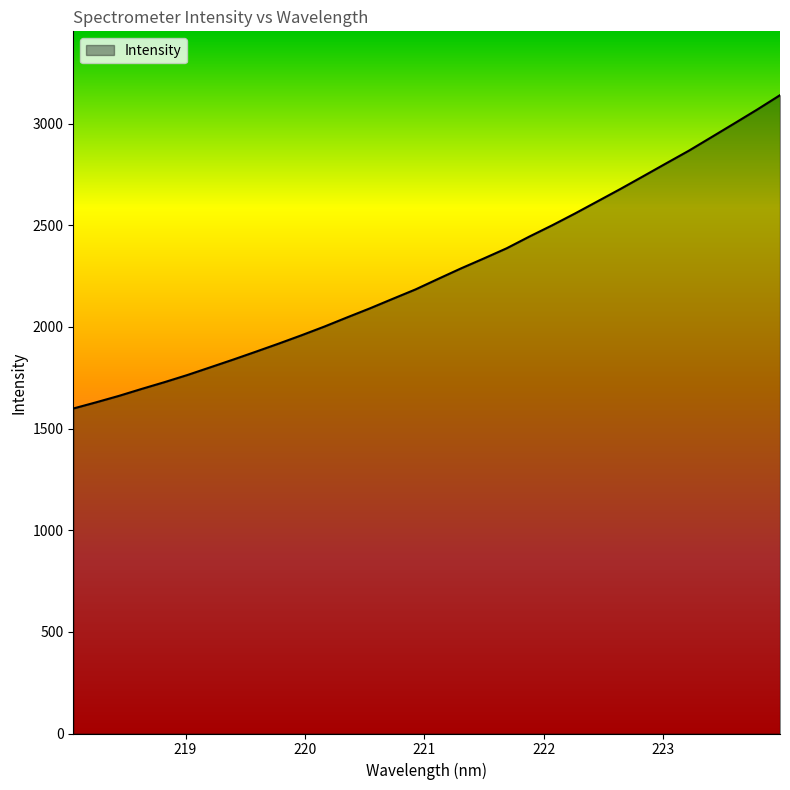

What is the minimum value shown in the chart?

1598.7